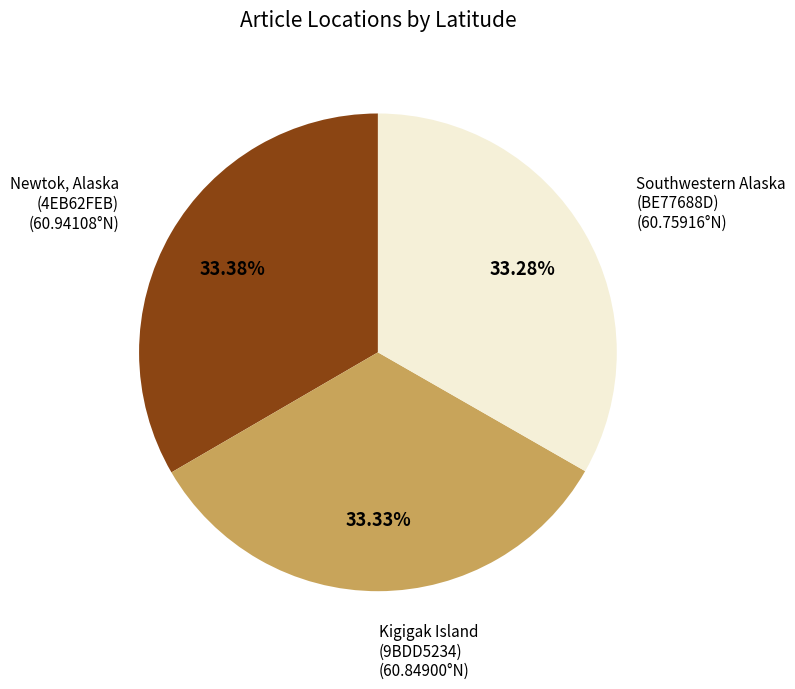

Rank the categories by value from lowest to highest.

Southwestern Alaska (BE77688D), Kigigak Island (9BDD5234), Newtok, Alaska (4EB62FEB)